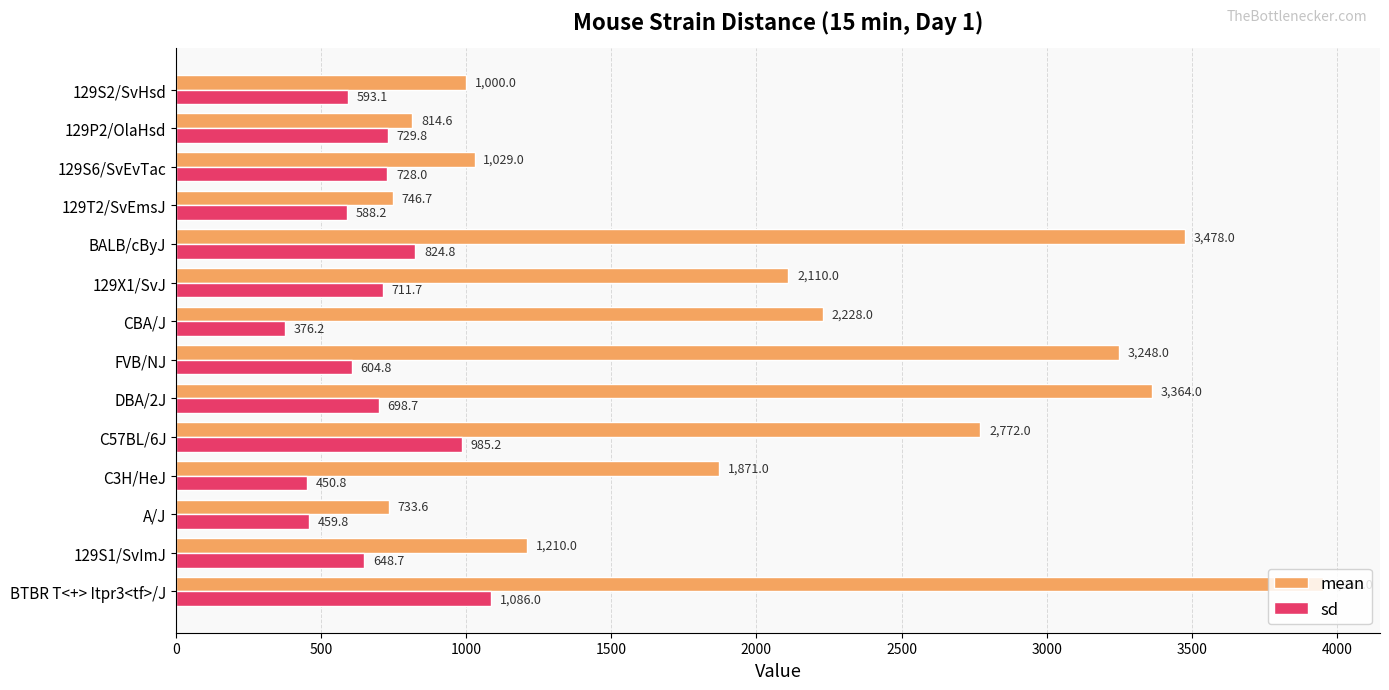

What is the difference between the maximum and minimum values in the sd series?

709.8